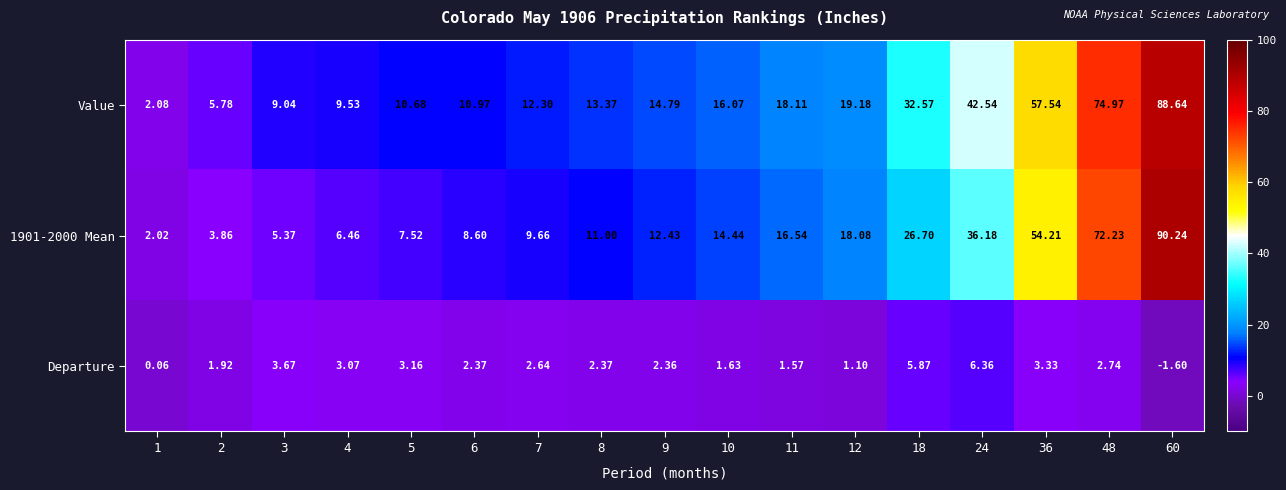

At which category is the sum across all series the highest?

60